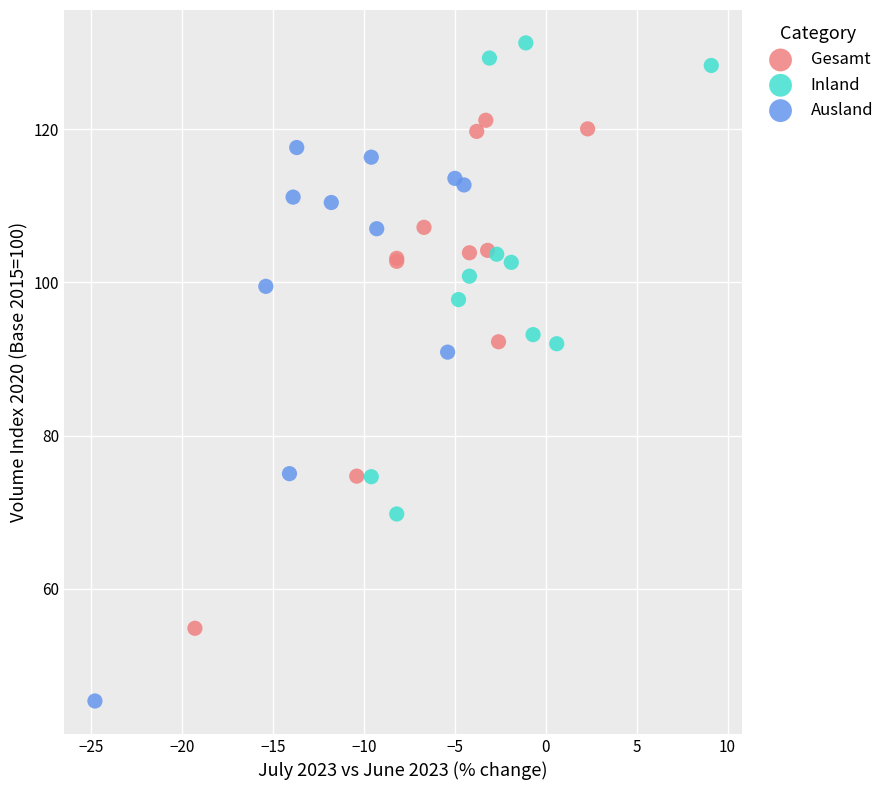

Which series has the largest Y range (max minus min)?

Ausland